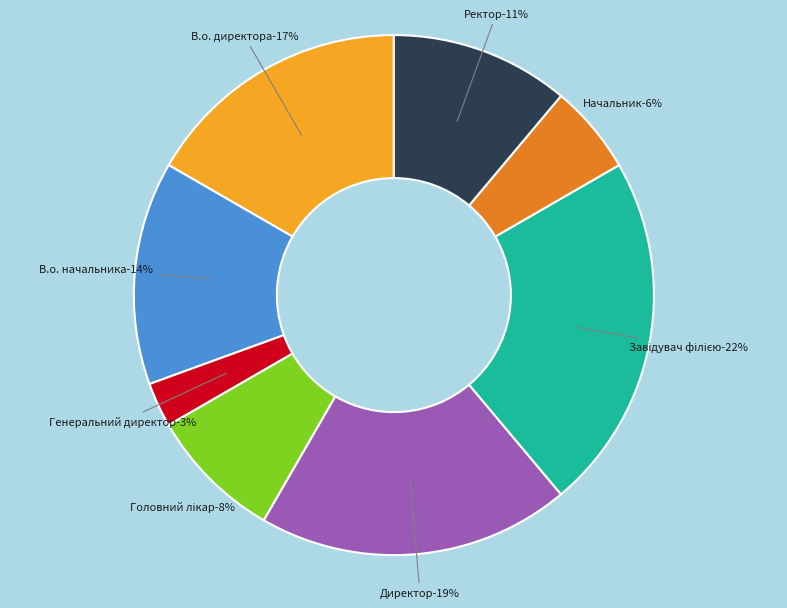

Count the number of slices in the pie.

8